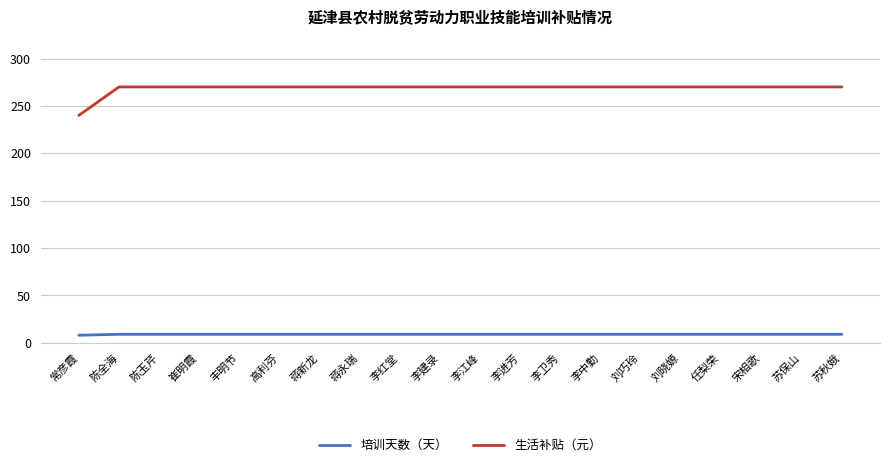

The value of 生活补贴（元） at 丰明节 is 270. True or false?

True